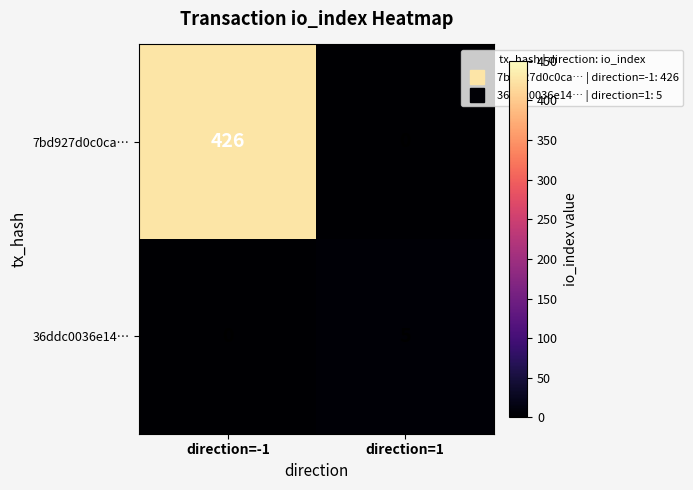

Which series changed the most between direction=-1 and direction=1?

7bd927d0c0ca…